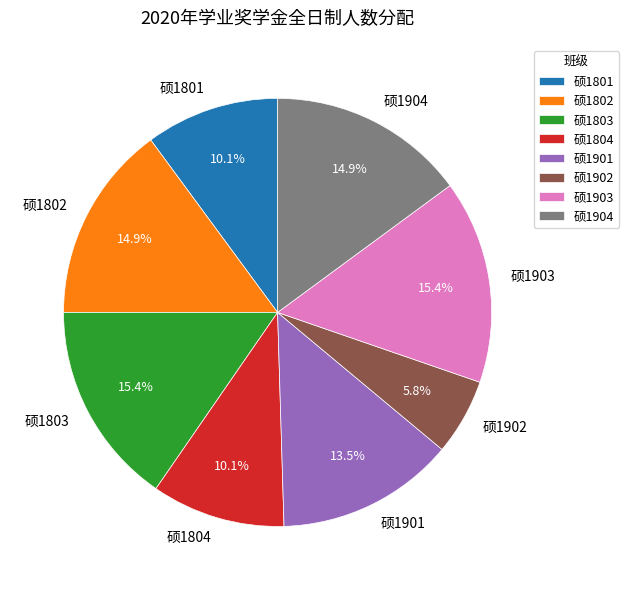

Approximately how many times larger is the value at 硕1802 compared to 硕1902?

2.6